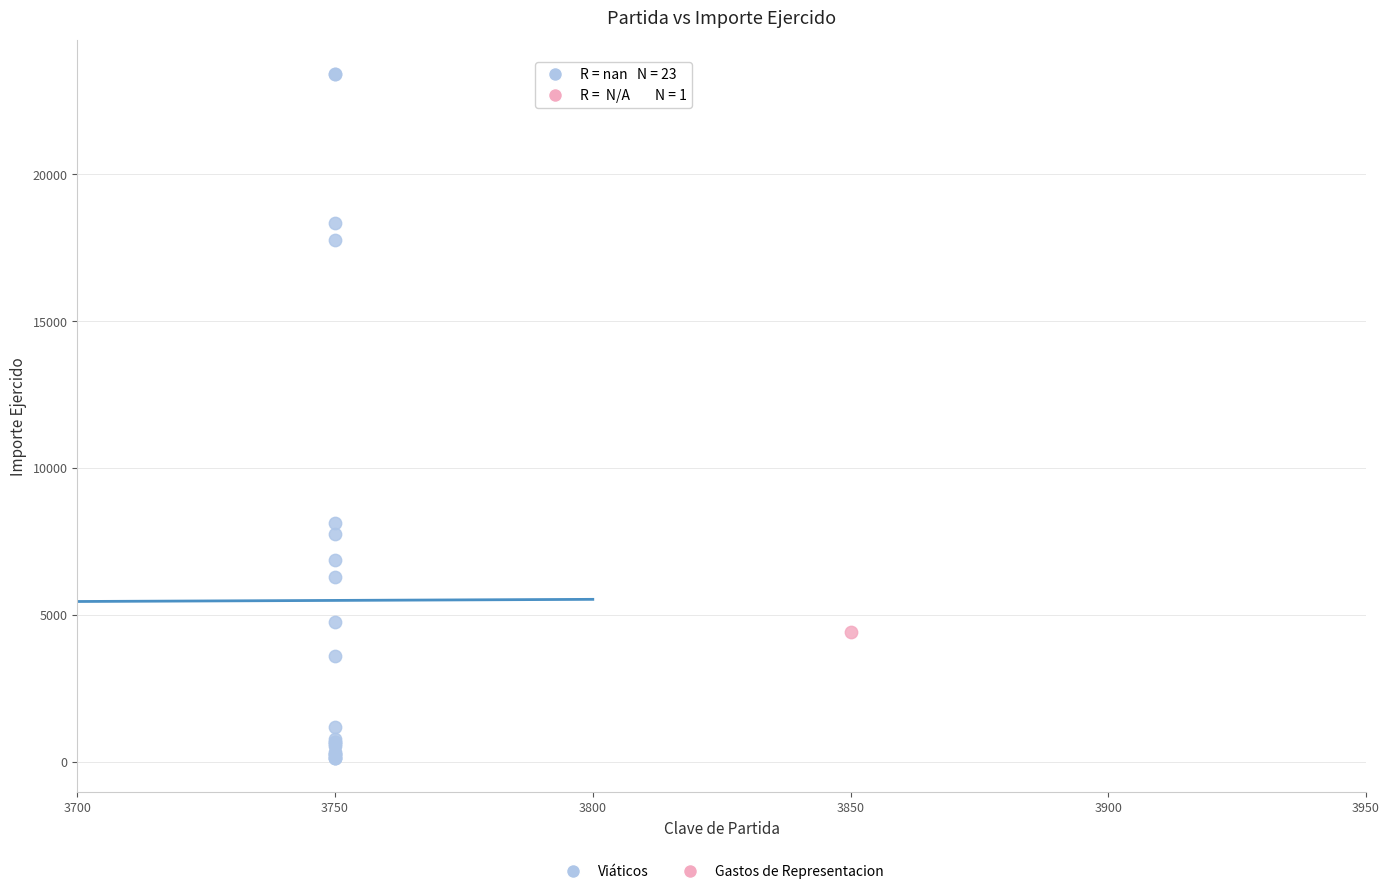

What are all the series names shown in the legend?

Viáticos, Gastos de Representacion